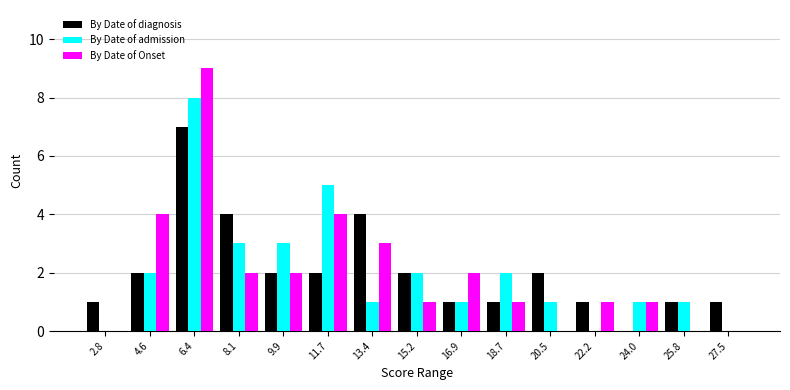

Reading left to right, list every range on the x-axis with the height of the bar of each series over it. Neither the bar edges nor the heights are printed on the chart, so give them approximately, as read against the axes.

2.0 to 3.8: By Date of diagnosis=1	By Date of admission=0	By Date of Onset=0
3.8 to 5.4: By Date of diagnosis=2	By Date of admission=2	By Date of Onset=4
5.4 to 7.2: By Date of diagnosis=7	By Date of admission=8	By Date of Onset=9
7.2 to 9.0: By Date of diagnosis=4	By Date of admission=3	By Date of Onset=2
9.0 to 10.8: By Date of diagnosis=2	By Date of admission=3	By Date of Onset=2
10.8 to 12.6: By Date of diagnosis=2	By Date of admission=5	By Date of Onset=4
12.6 to 14.4: By Date of diagnosis=4	By Date of admission=1	By Date of Onset=3
14.4 to 16.0: By Date of diagnosis=2	By Date of admission=2	By Date of Onset=1
16.0 to 17.8: By Date of diagnosis=1	By Date of admission=1	By Date of Onset=2
17.8 to 19.6: By Date of diagnosis=1	By Date of admission=2	By Date of Onset=1
19.6 to 21.4: By Date of diagnosis=2	By Date of admission=1	By Date of Onset=0
21.4 to 23.2: By Date of diagnosis=1	By Date of admission=0	By Date of Onset=1
23.2 to 24.8: By Date of diagnosis=0	By Date of admission=1	By Date of Onset=1
24.8 to 26.6: By Date of diagnosis=1	By Date of admission=1	By Date of Onset=0
26.6 to 28.4: By Date of diagnosis=1	By Date of admission=0	By Date of Onset=0